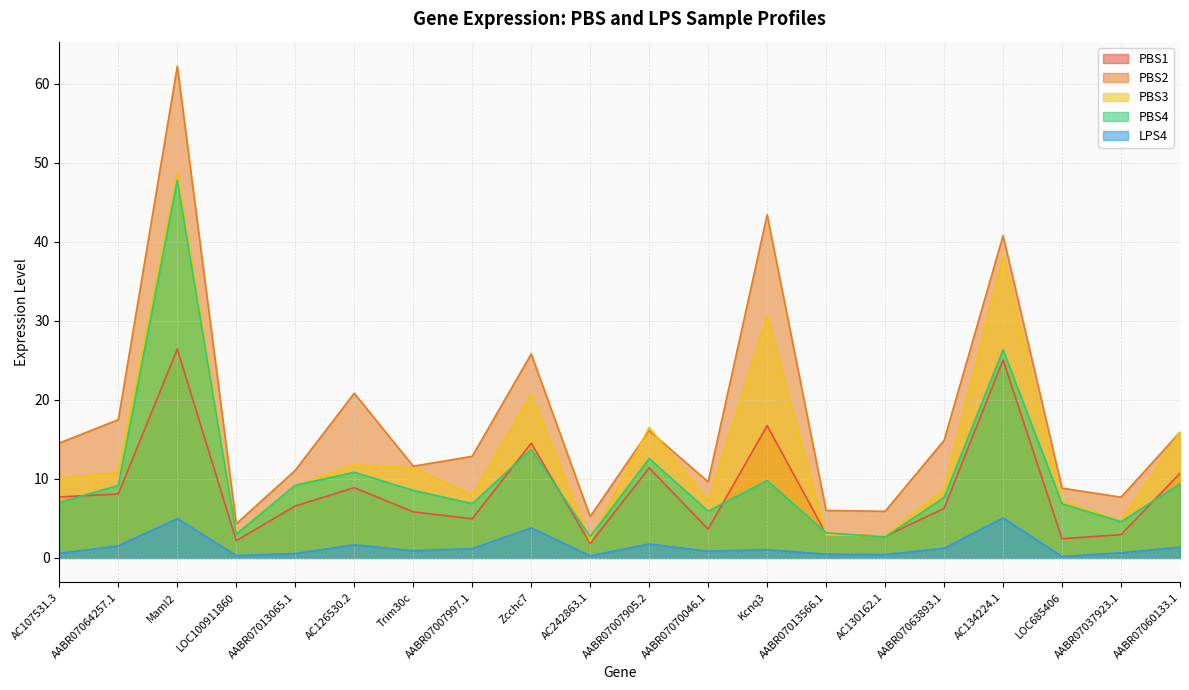

What are all the series names shown in the legend?

PBS1, PBS2, PBS3, PBS4, LPS4